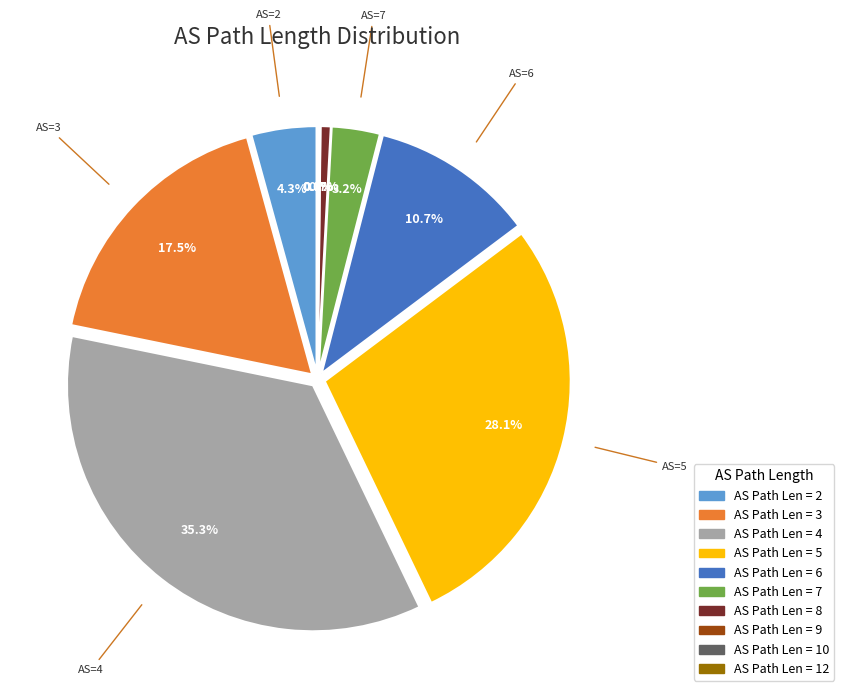

Is there any slice that represents more than half of the pie?

No